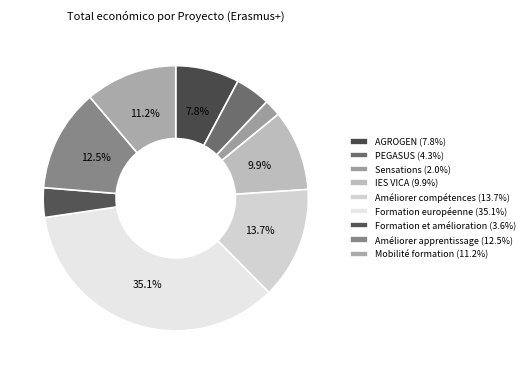

Between IES VICA and Formation européenne, which is larger?

Formation européenne